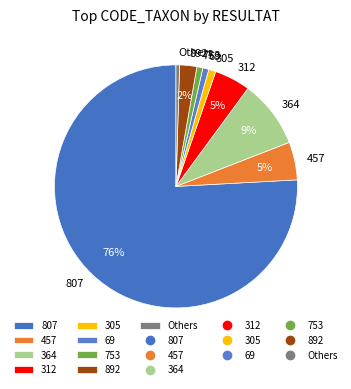

Is the sum of 753 and 457 greater than half?

No